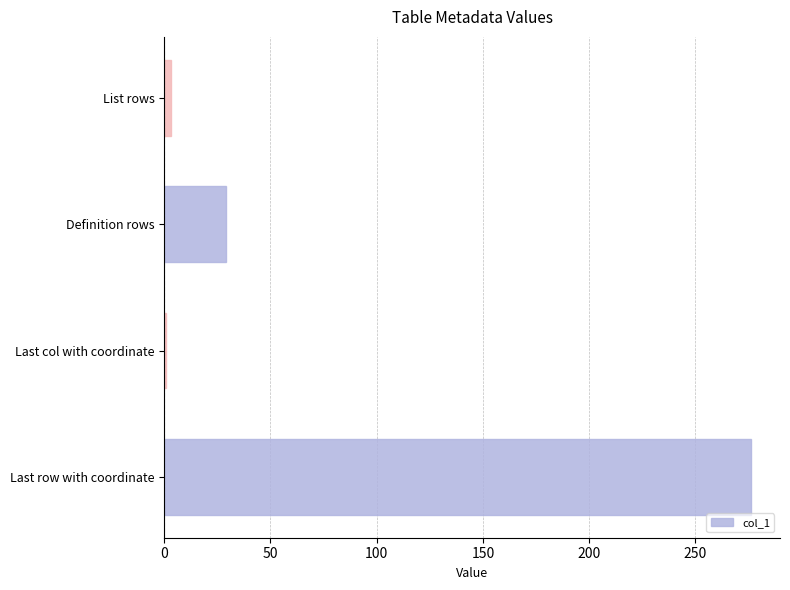

What is the sum of all values?

309